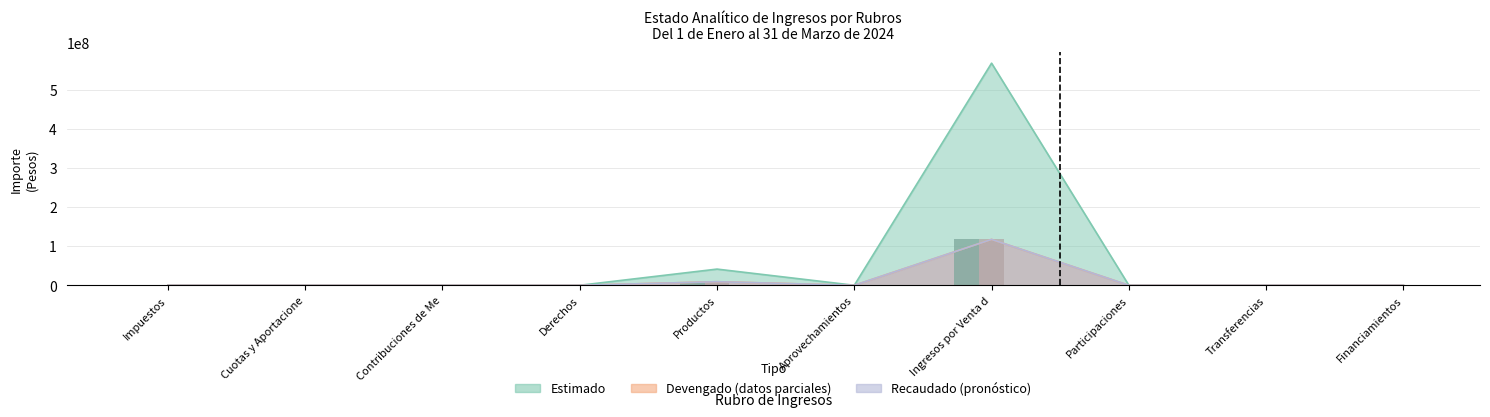

Which series has the largest total across all categories?

Estimado